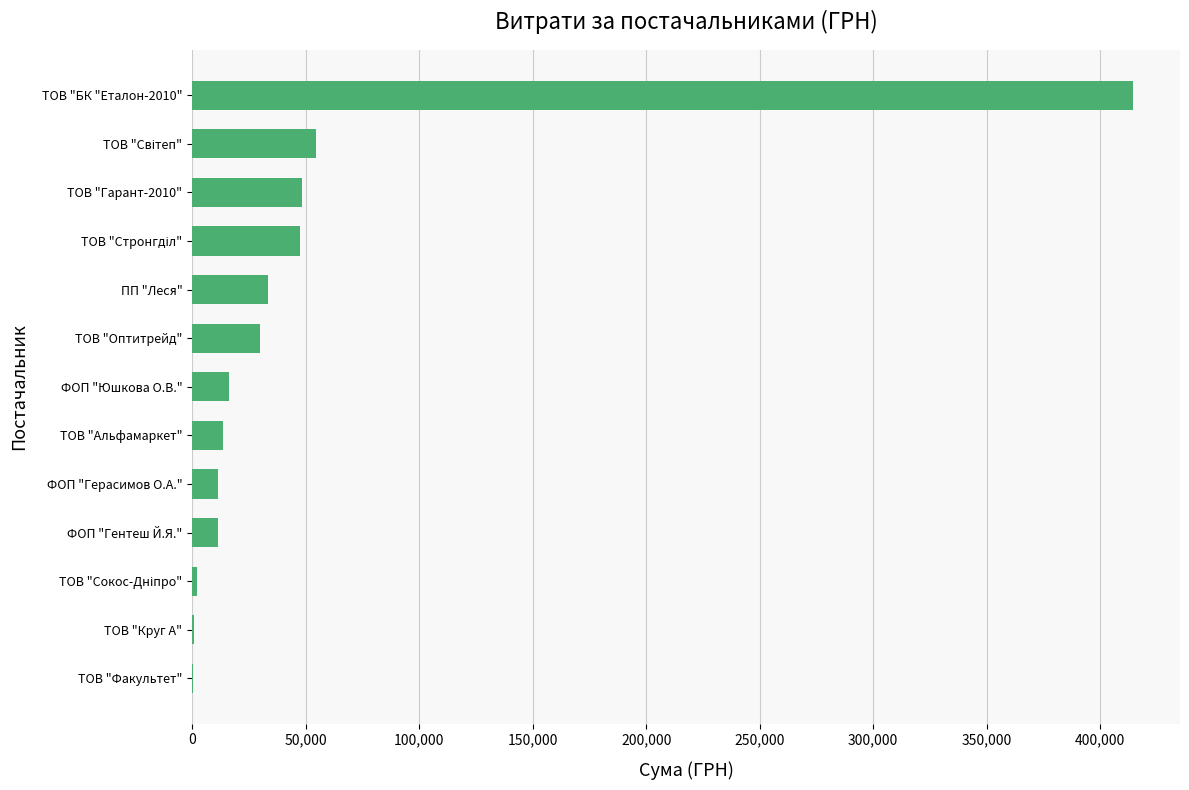

The value at ТОВ "Гарант-2010" is 74523.0. True or false?

False